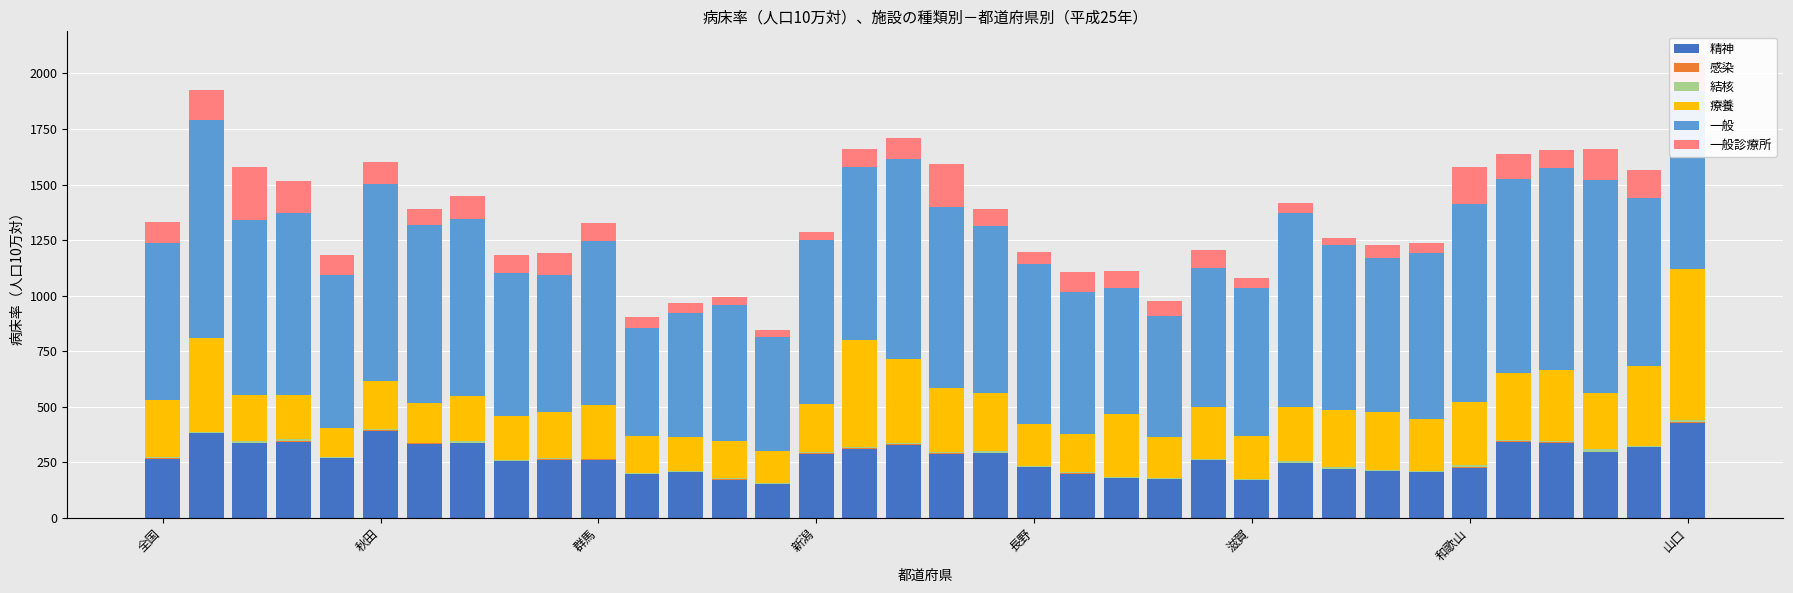

What is the maximum value for 精神?

427.4